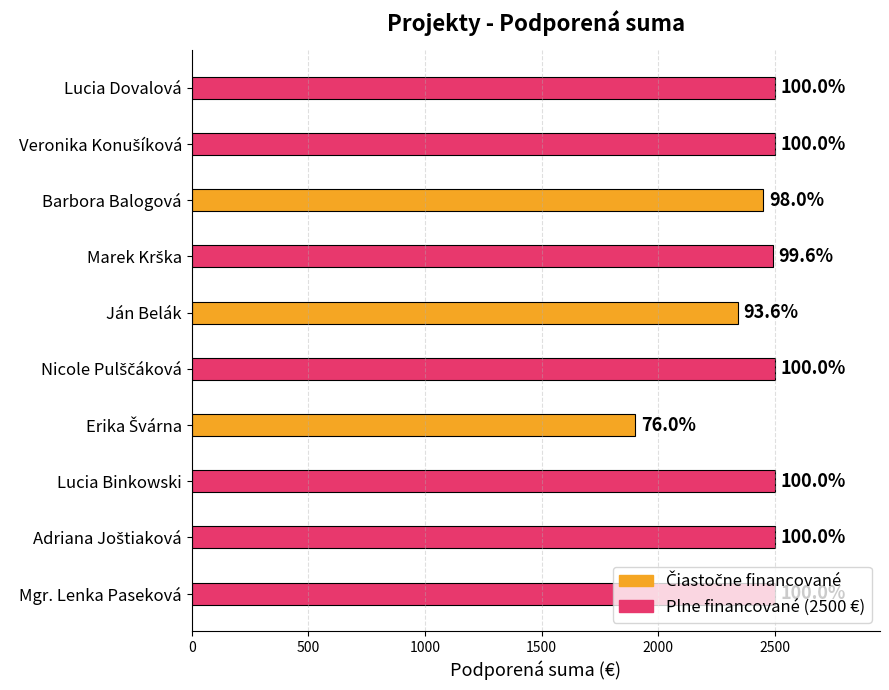

What is the smallest value displayed?

1900